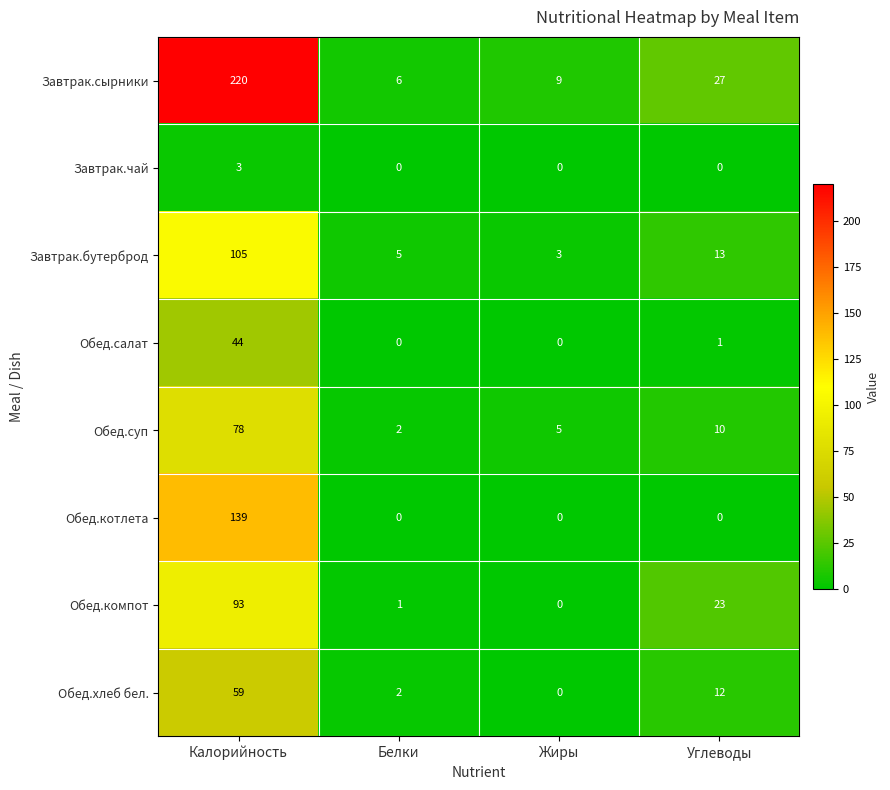

List the series in order of their peak value, lowest first.

Завтрак.чай, Обед.салат, Обед.хлеб бел., Обед.суп, Обед.компот, Завтрак.бутерброд, Обед.котлета, Завтрак.сырники